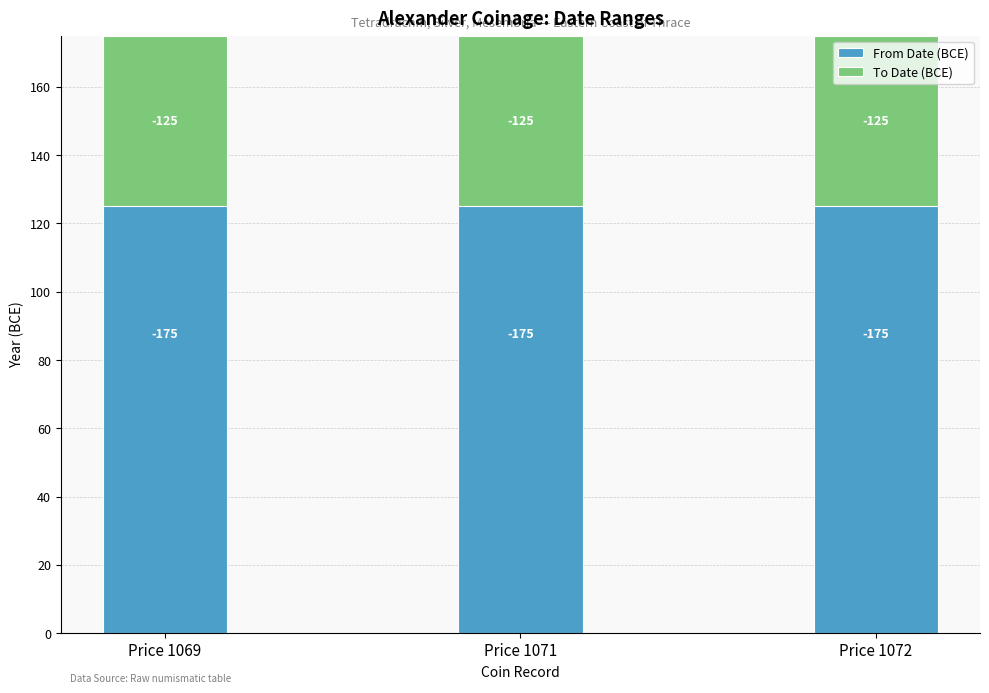

At how many categories does at least one series exceed 62?

3